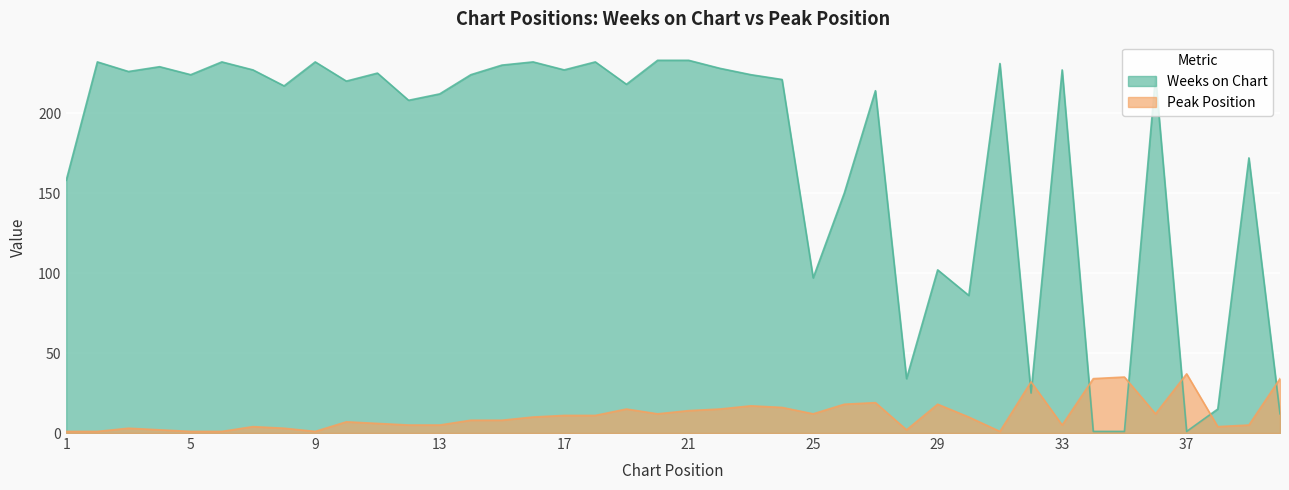

True or false: Peak Position and Weeks on Chart cross at least once.

True